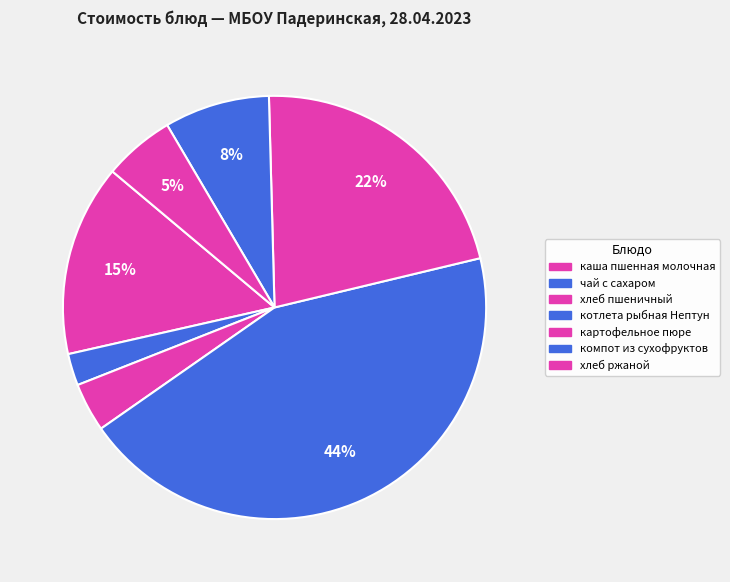

Which has a higher value, чай с сахаром or компот из сухофруктов?

компот из сухофруктов